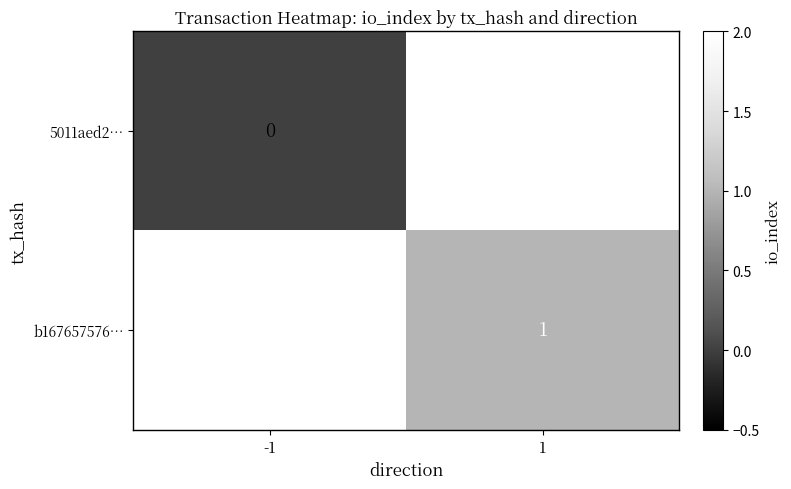

What is the greatest value displayed?

1.0